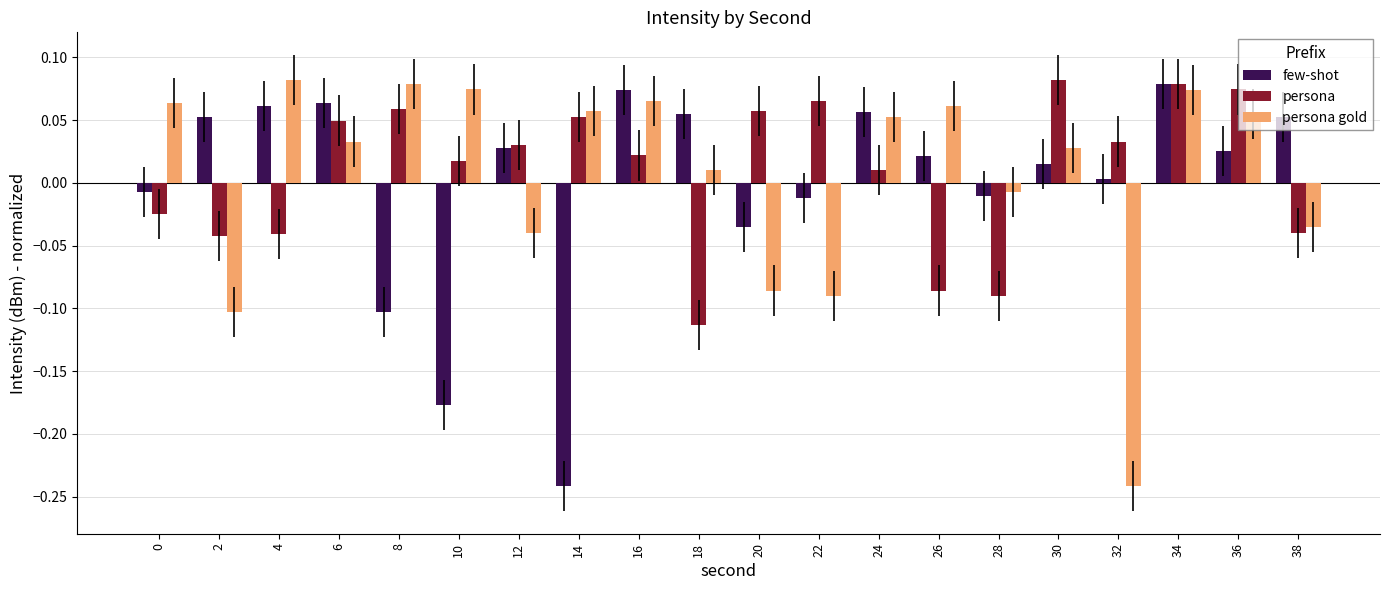

Which series changed the most between 4 and 14?

few-shot